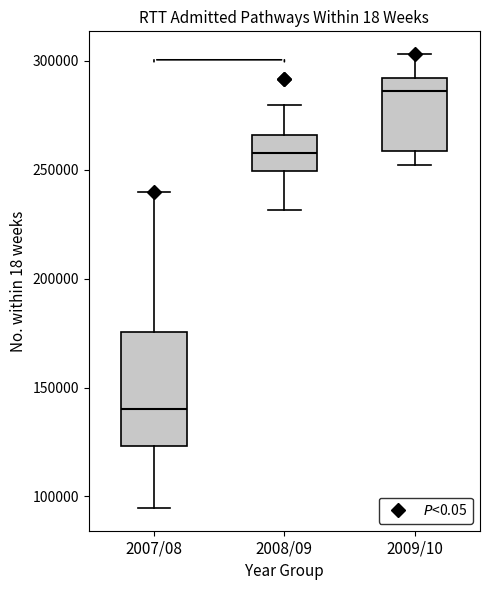

Which box's median line is the lowest?

2007/08